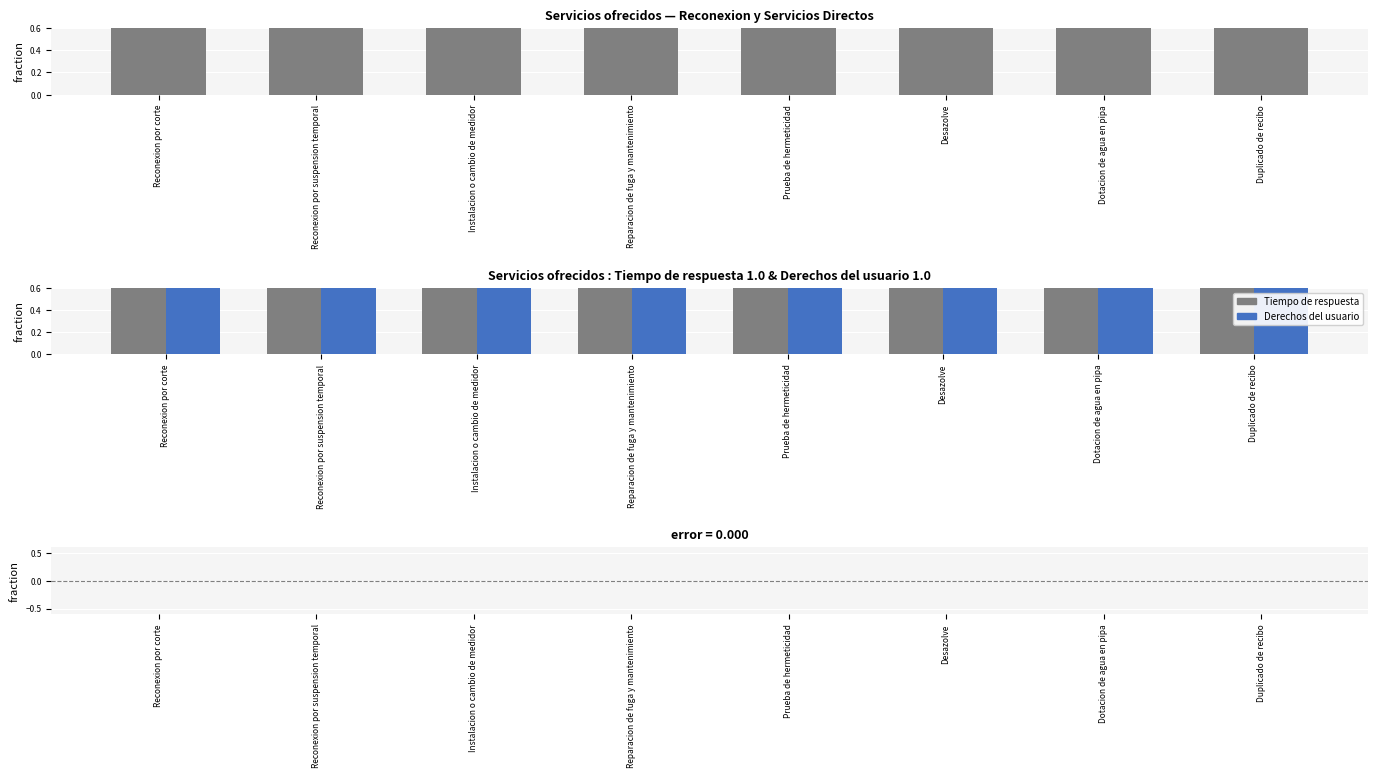

Reading left to right, extract all data points from this chart.

Tiempo de respuesta: 1	1	1	1	1	1	1	1
Derechos del usuario: 1	1	1	1	1	1	1	1
Difference: 0	0	0	0	0	0	0	0